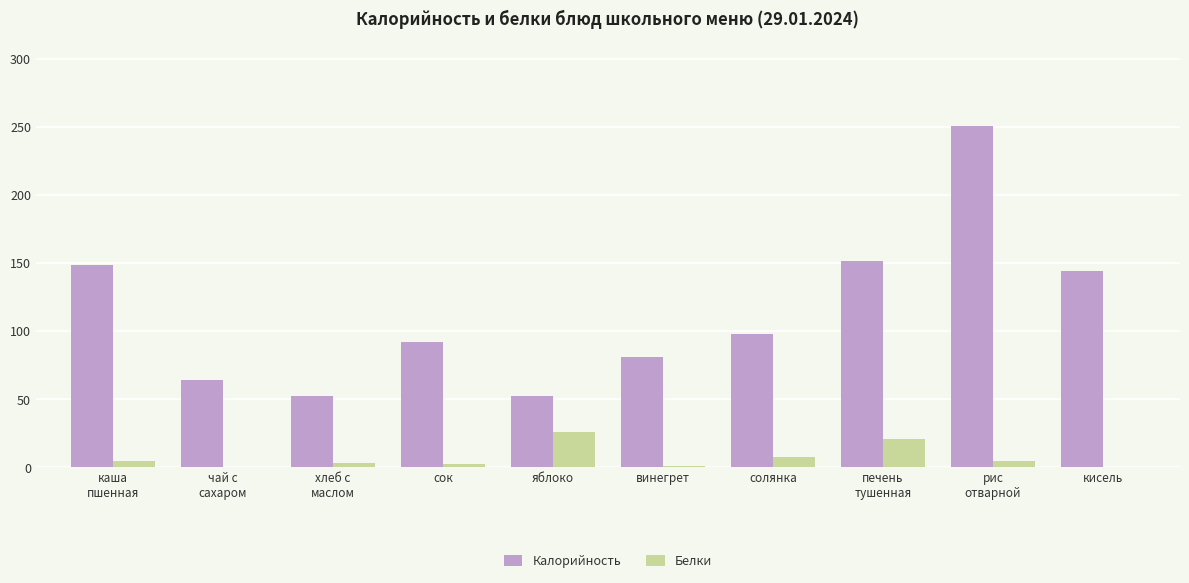

How many groups of bars are there?

10